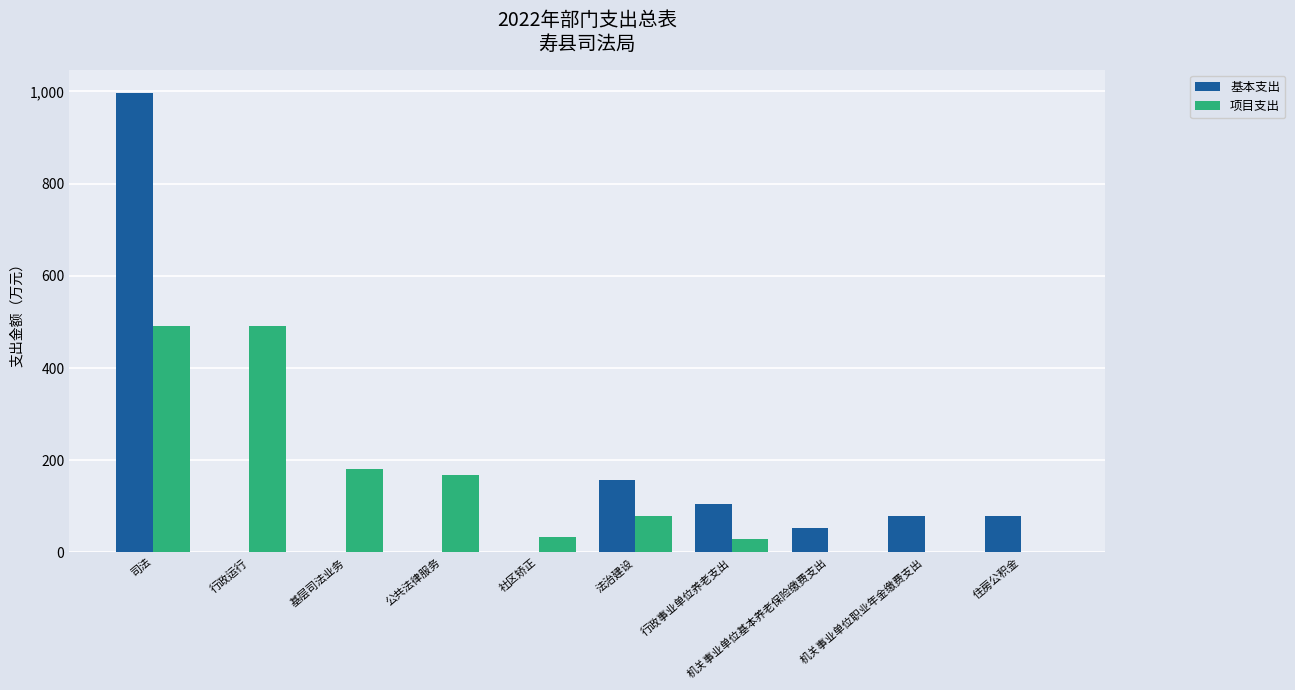

What is the sum of all 基本支出 values?

1465.7